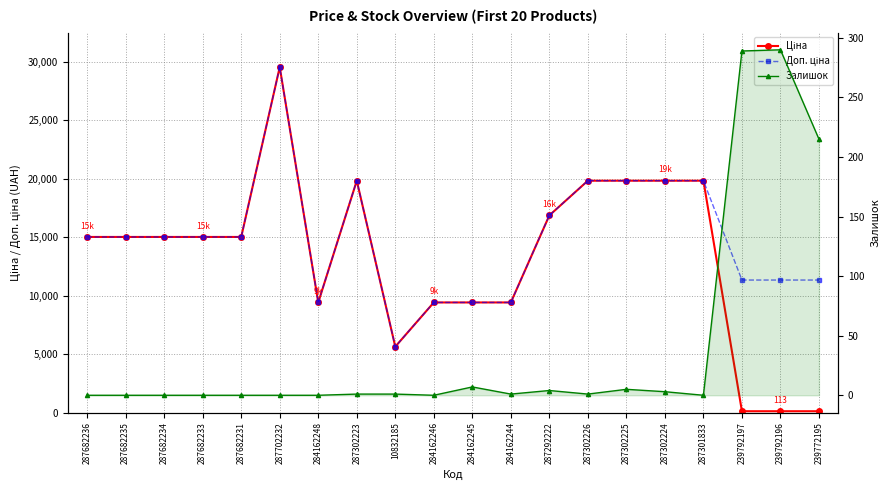

What is the difference between the second highest and minimum values in the Залишок series?

289.0